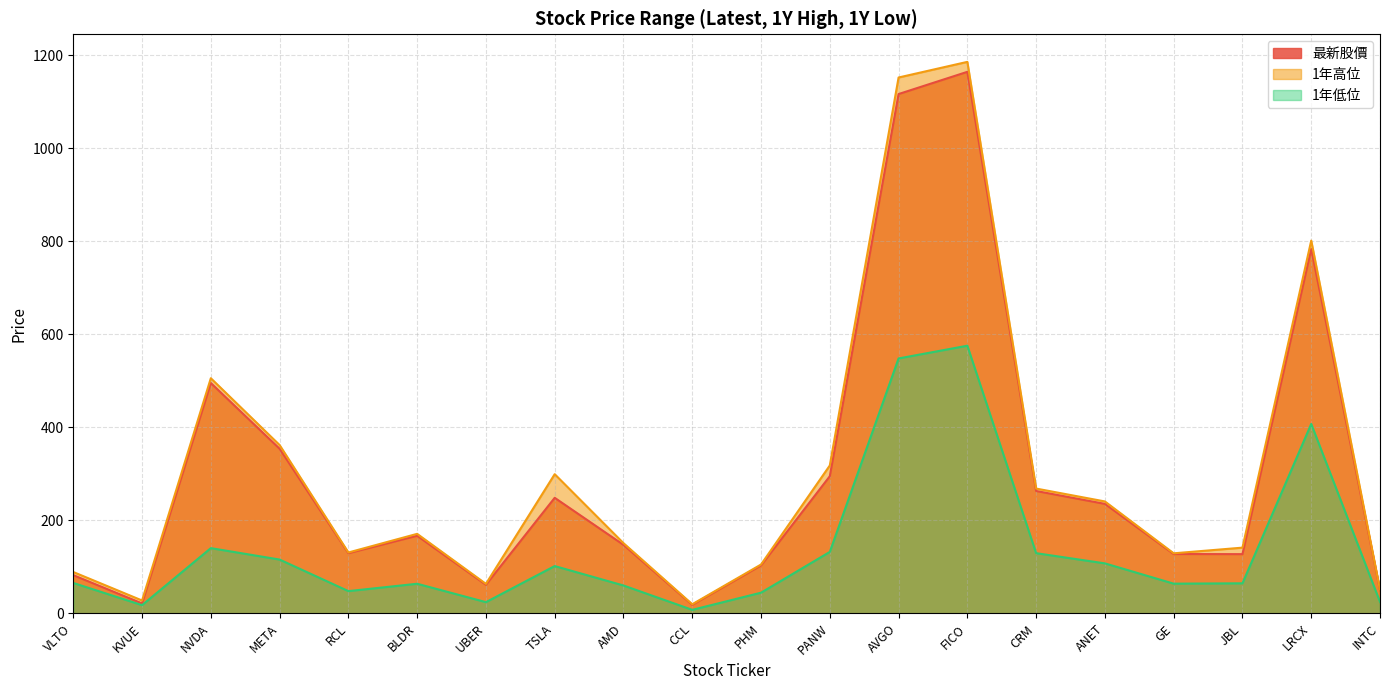

At how many categories does at least one series exceed 777?

3